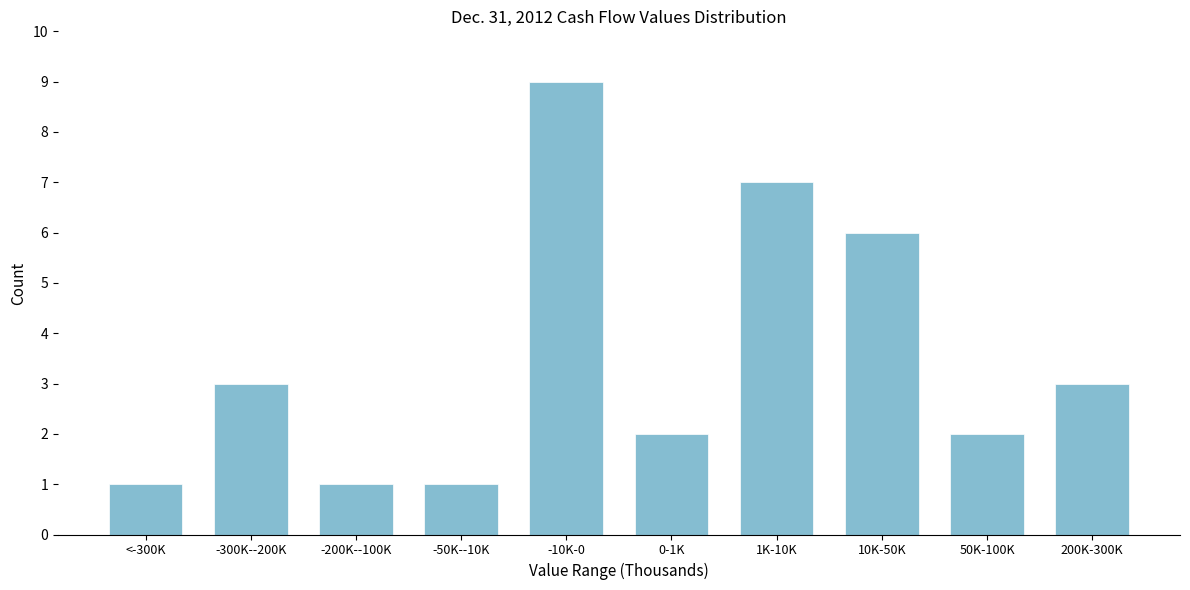

Reading right to left, list all the values displayed in this chart.

200K-300K=3	50K-100K=2	10K-50K=6	1K-10K=7	0-1K=2	-10K-0=9	-50K--10K=1	-200K--100K=1	-300K--200K=3	<-300K=1